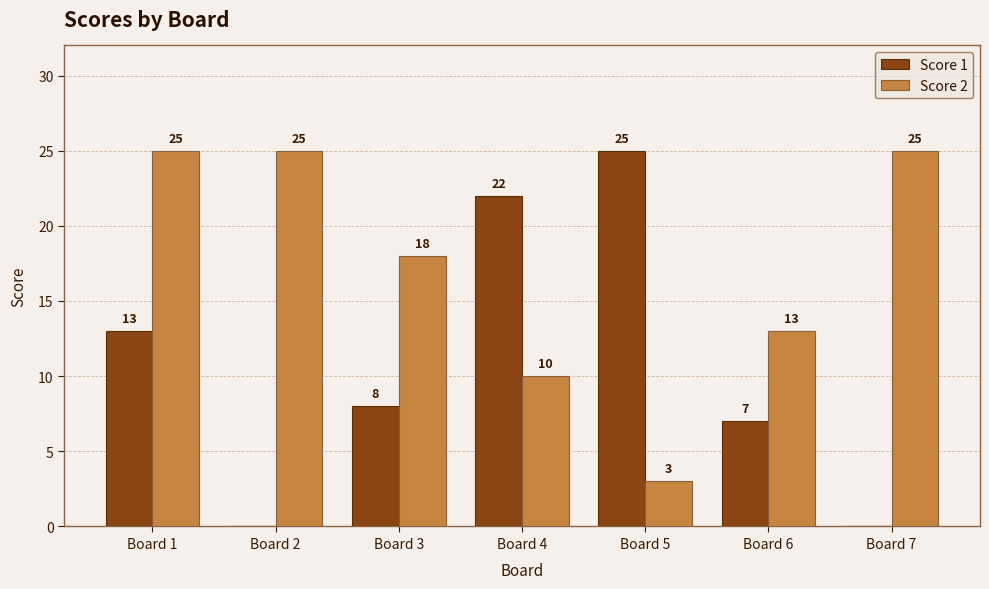

Between Board 4 and Board 5, which series saw the biggest shift?

Score 2